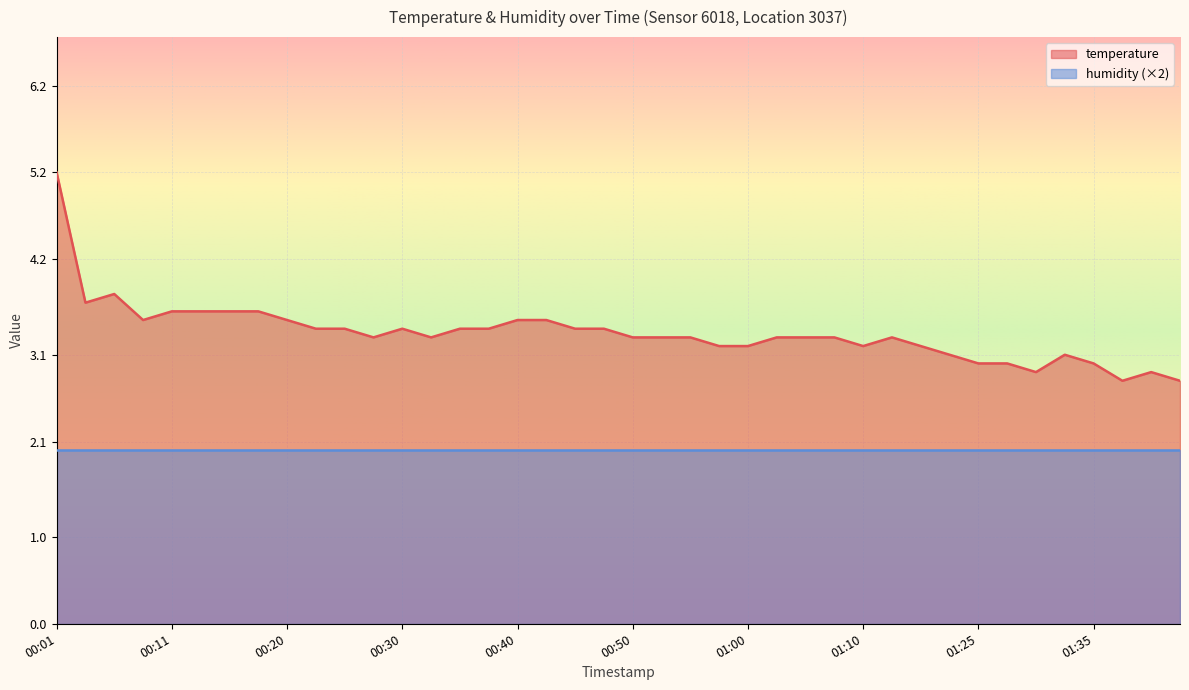

What is the maximum value shown in the chart?

5.2